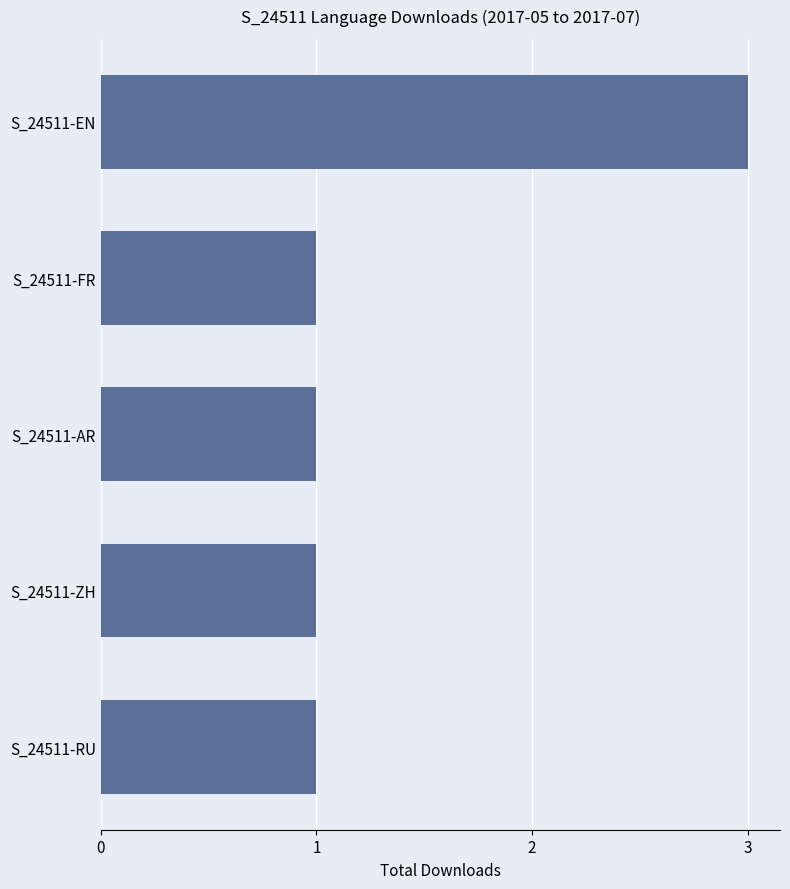

What is the ratio of the value at S_24511-AR to the value at S_24511-RU?

1.0